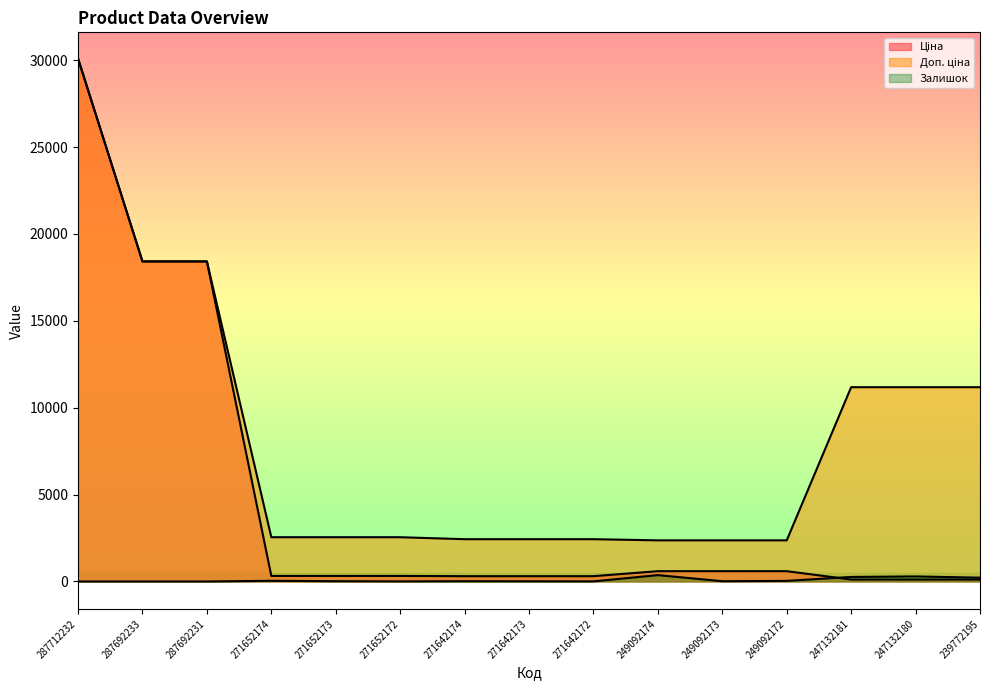

What is the difference between the Залишок values at 271642172 and 271642173?

5.0